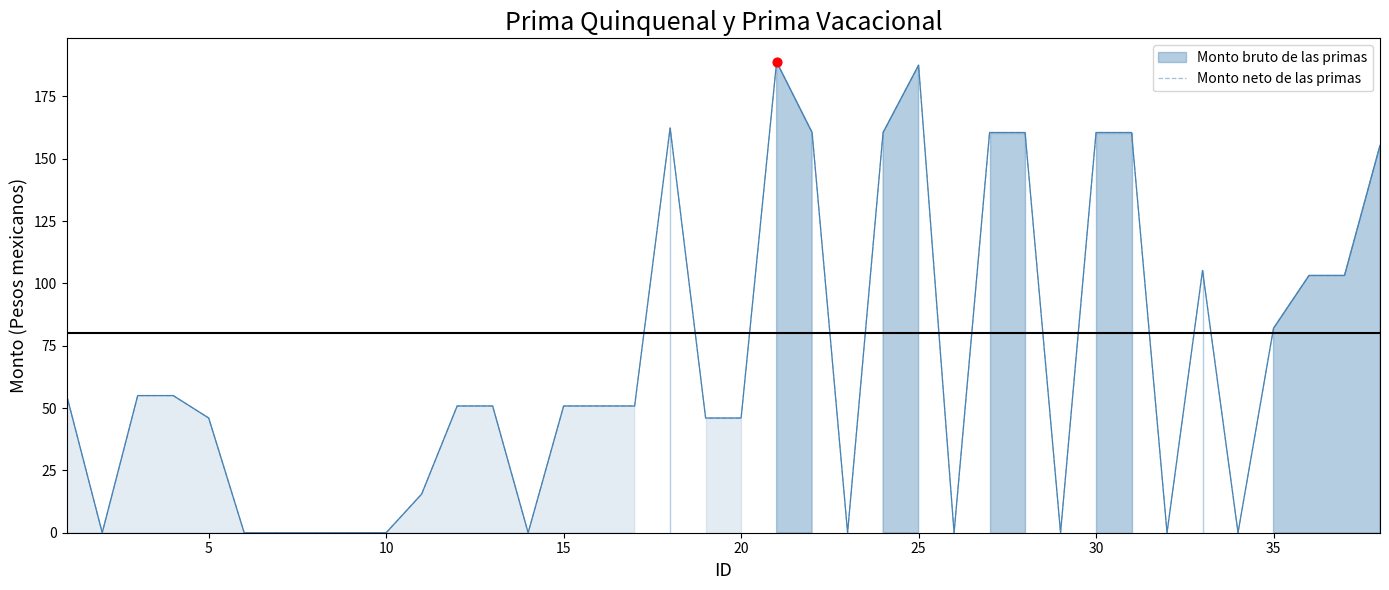

Which has a higher value, 15 or 35?

35